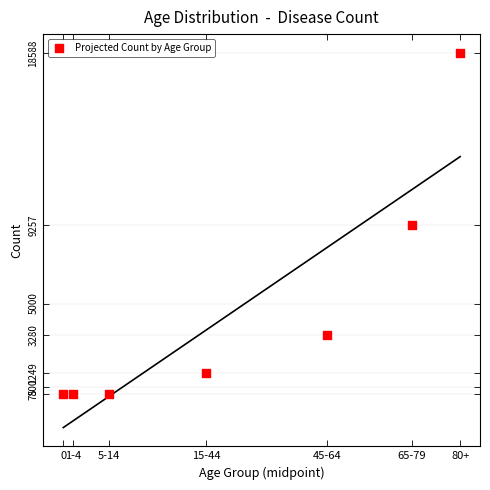

What is the average Y value?

4660